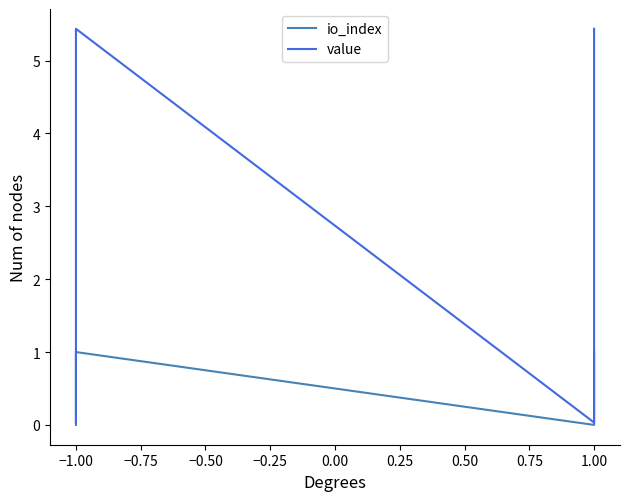

Where is the first local maximum for value?

−1.00